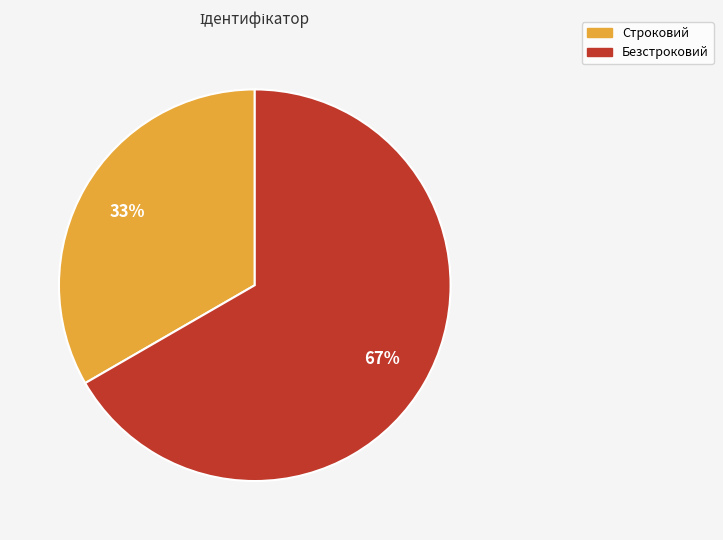

Which slice represents more than half of the pie?

Безстроковий